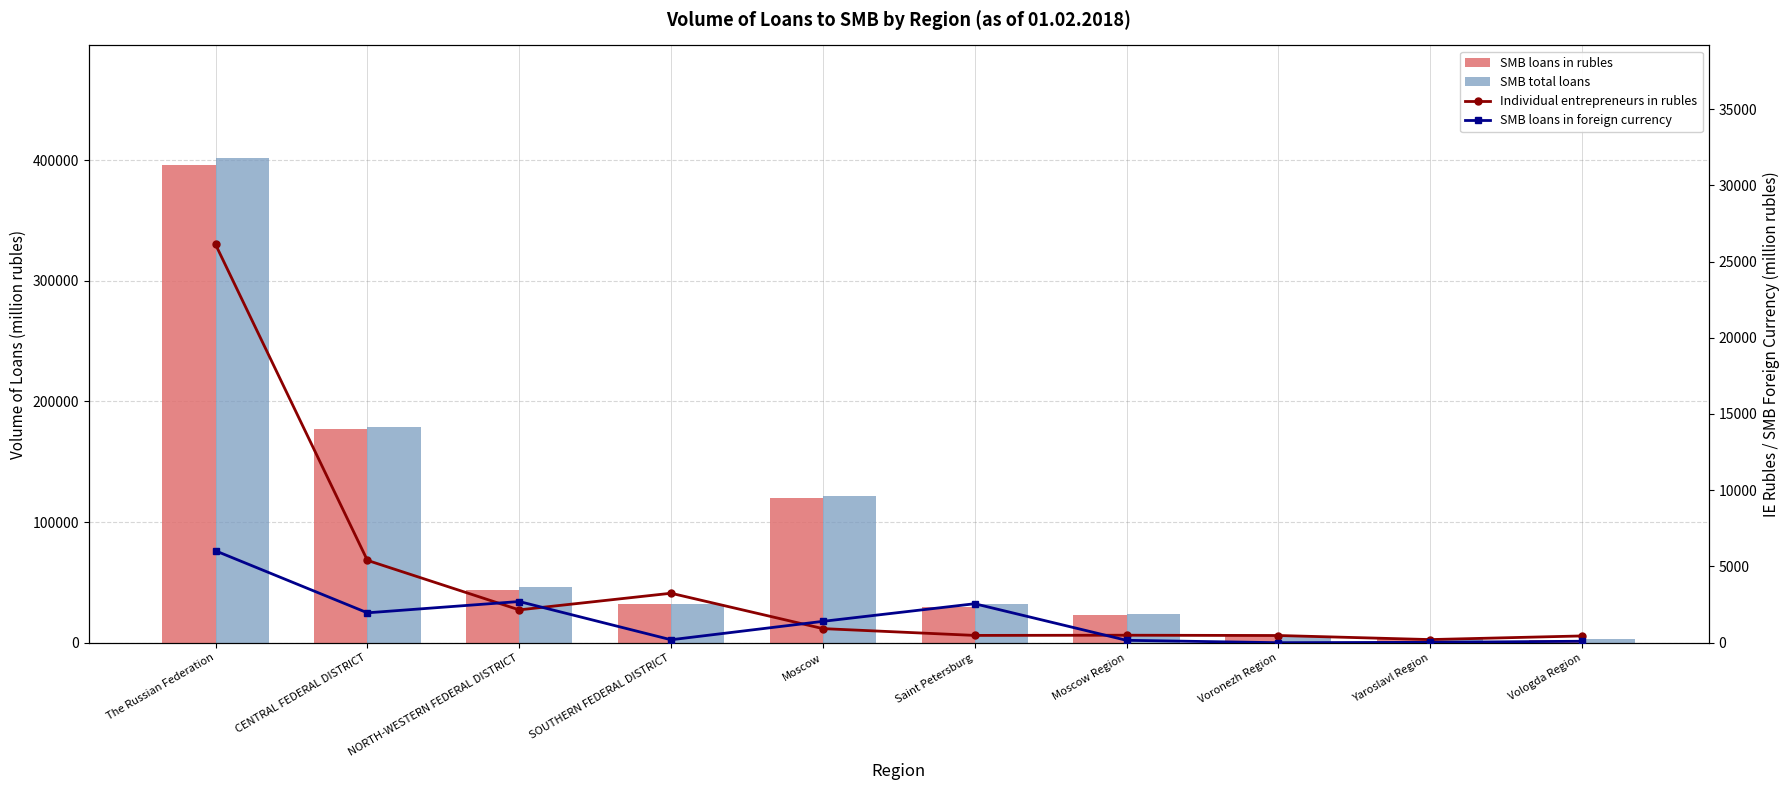

At which label does SMB total loans first exceed 32468?

The Russian Federation